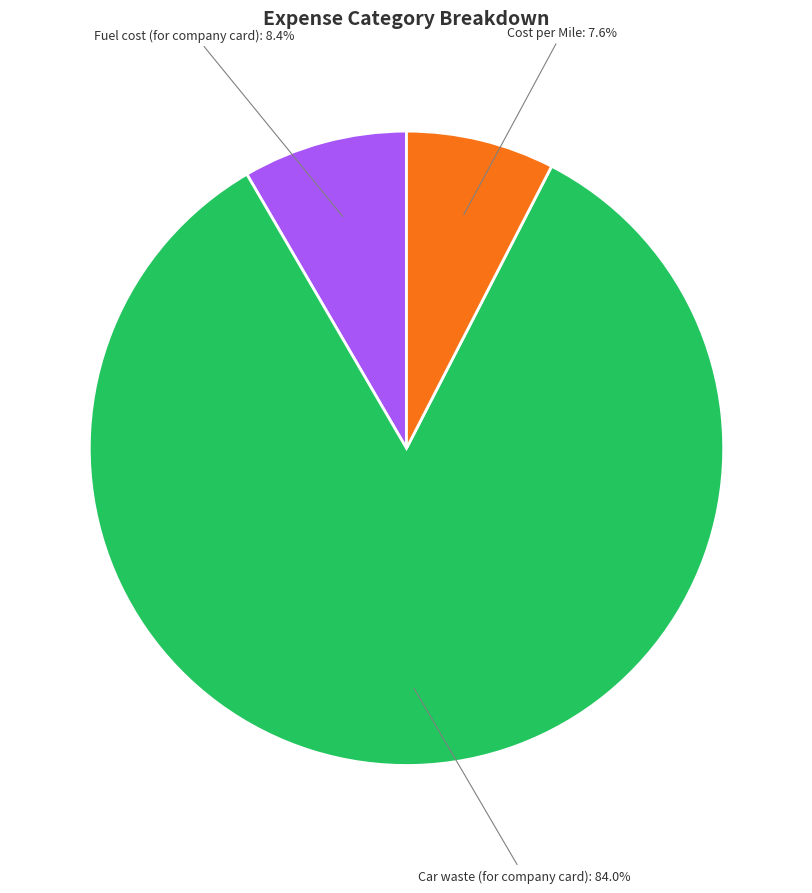

To the nearest percent, what is the average slice percentage?

33%